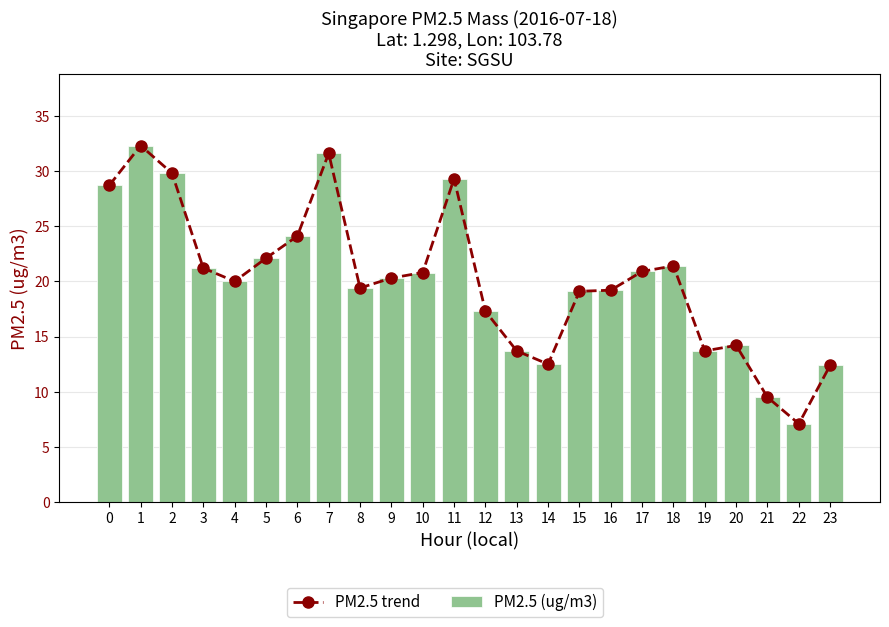

What is the value of the PM2.5 trend bar at the 20th from the left?

13.7